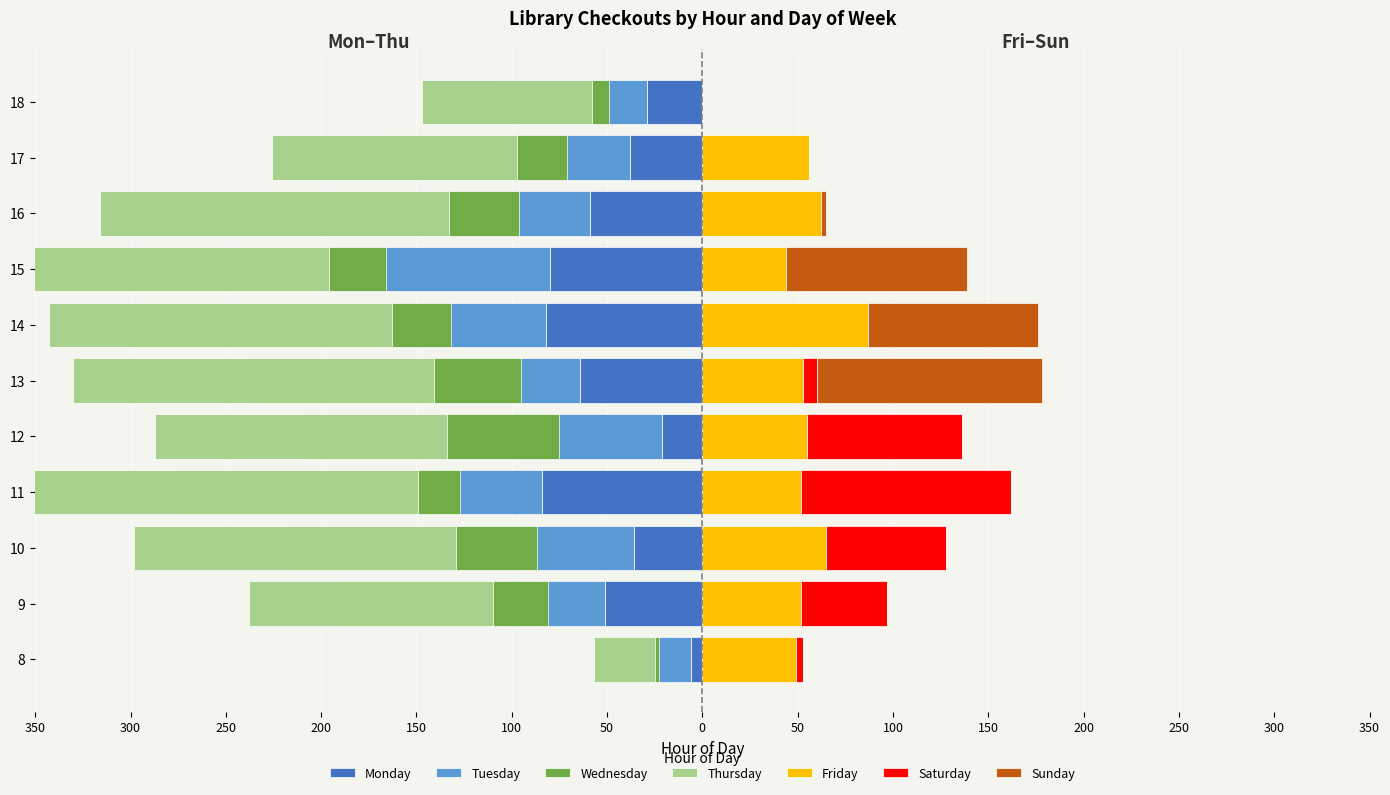

What is the difference between the maximum and second lowest values in the Friday series?

43